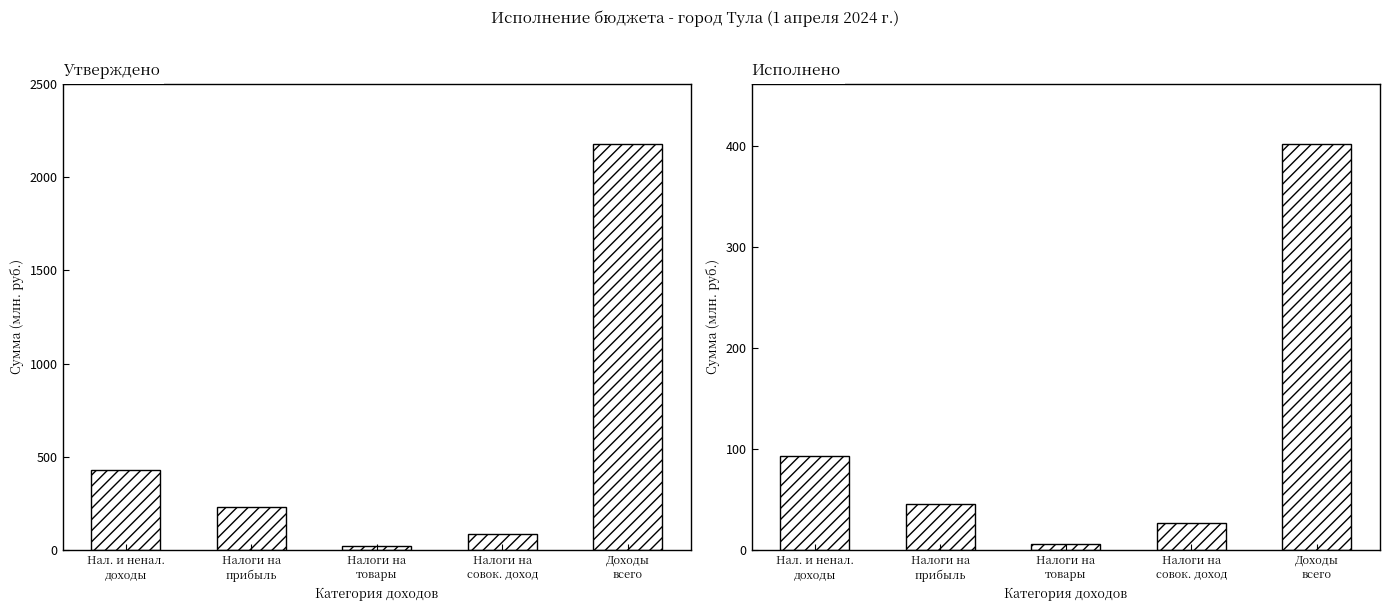

Reading left to right, transcribe all the data shown in this chart.

Утверждено (бюджет городского округа): Нал. и ненал.
доходы=430.8	Налоги на
прибыль=232.8	Налоги на
товары=22.7	Налоги на
совок. доход=88.6	Доходы
всего=2174.3
Исполнено (бюджет городского округа): Нал. и ненал.
доходы=93.6	Налоги на
прибыль=45.5	Налоги на
товары=5.8	Налоги на
совок. доход=26.5	Доходы
всего=401.6